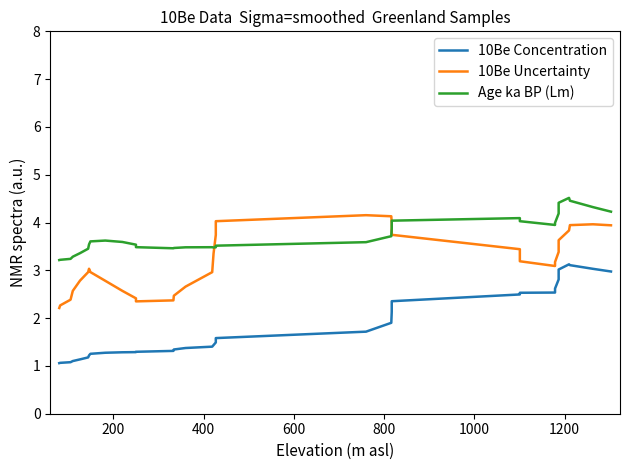

How many data points does each series have?

33